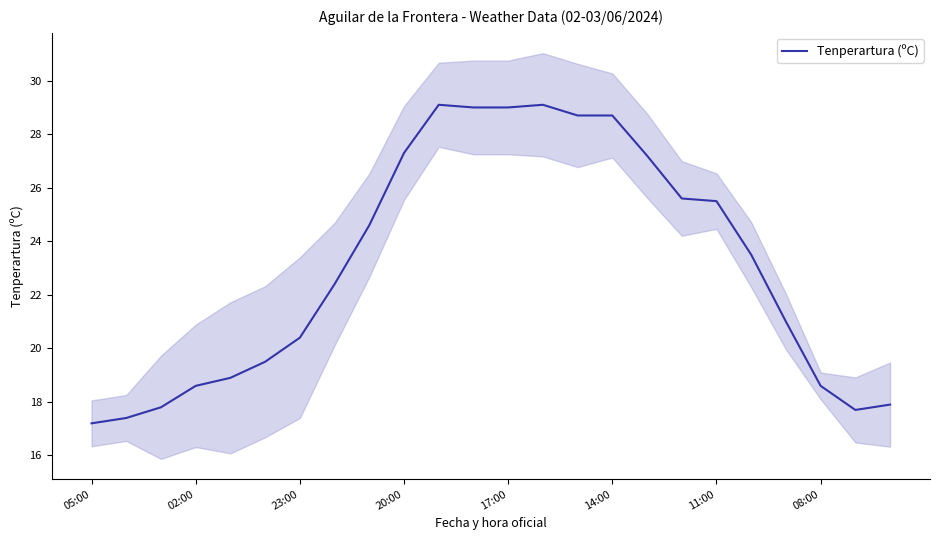

How many points are higher than both their immediate neighbors (excluding endpoints)?

2